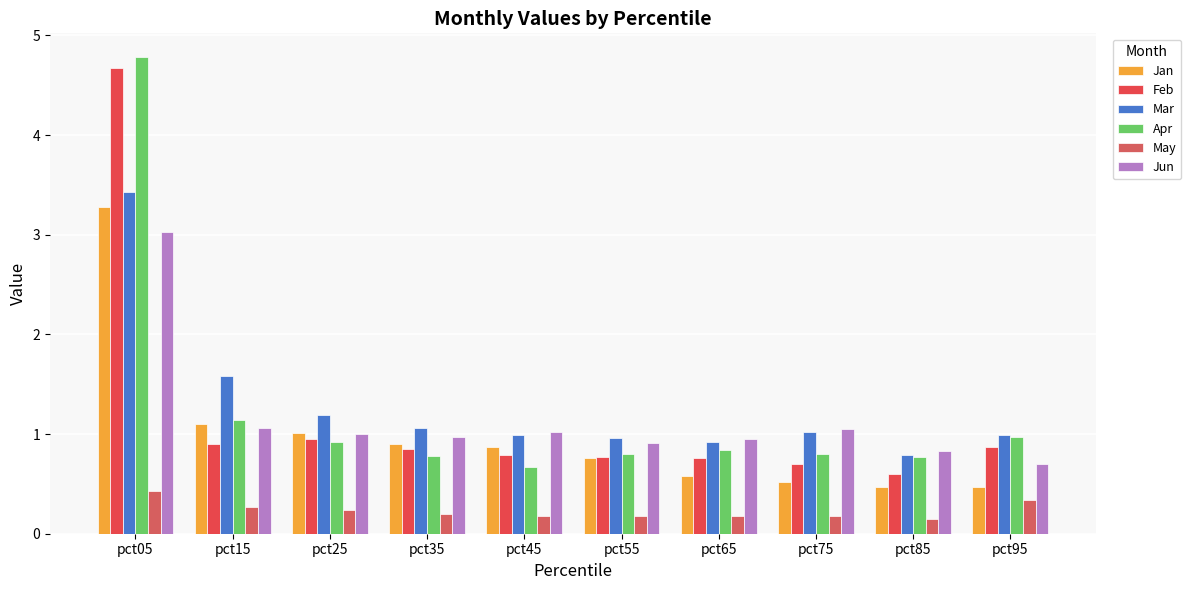

What is the total value across all series at pct75?

4.3